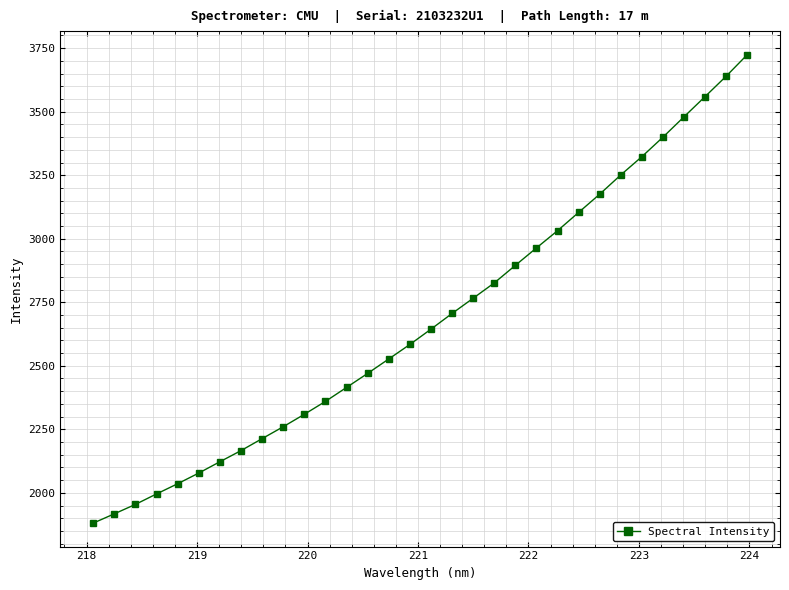

True or false: the data has more than 0 interior local peaks.

False